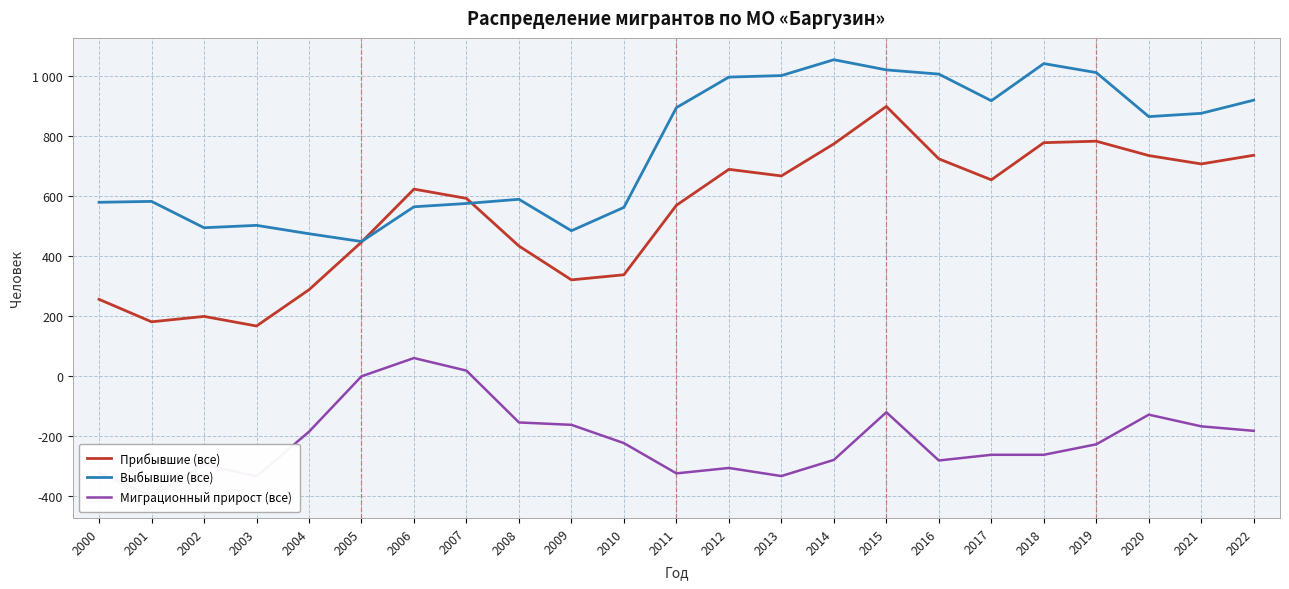

At 2014, list the series in order from largest to smallest.

Выбывшие (все), Прибывшие (все), Миграционный прирост (все)